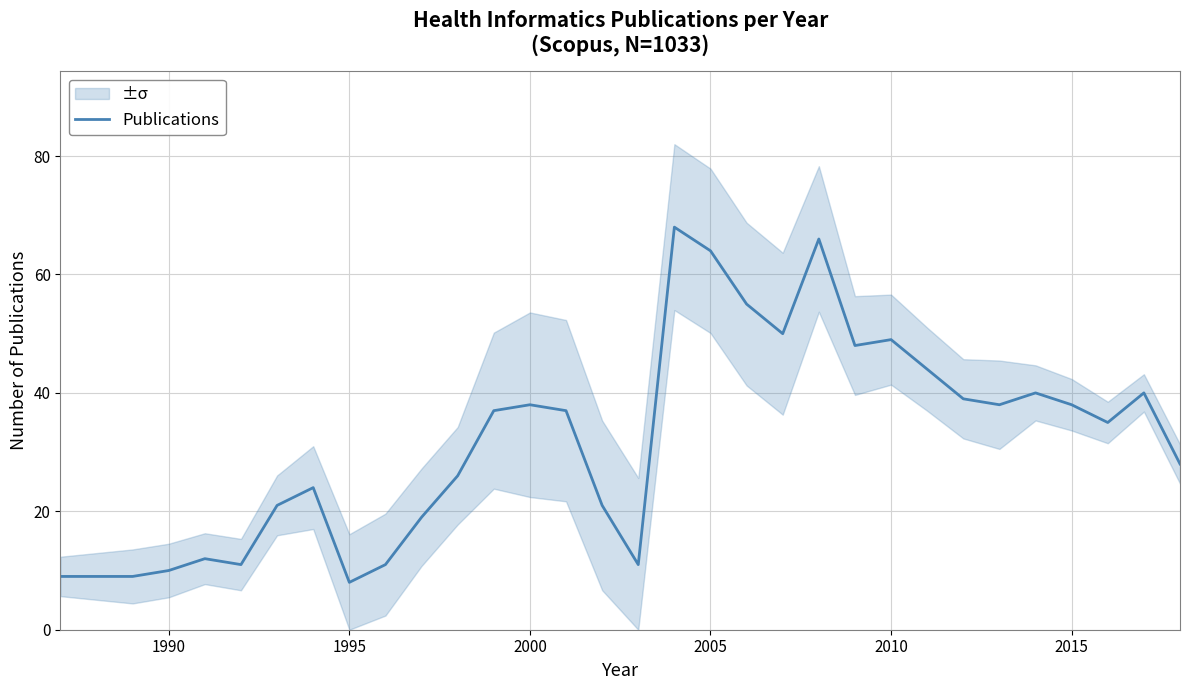

Count the number of data series in this chart.

1